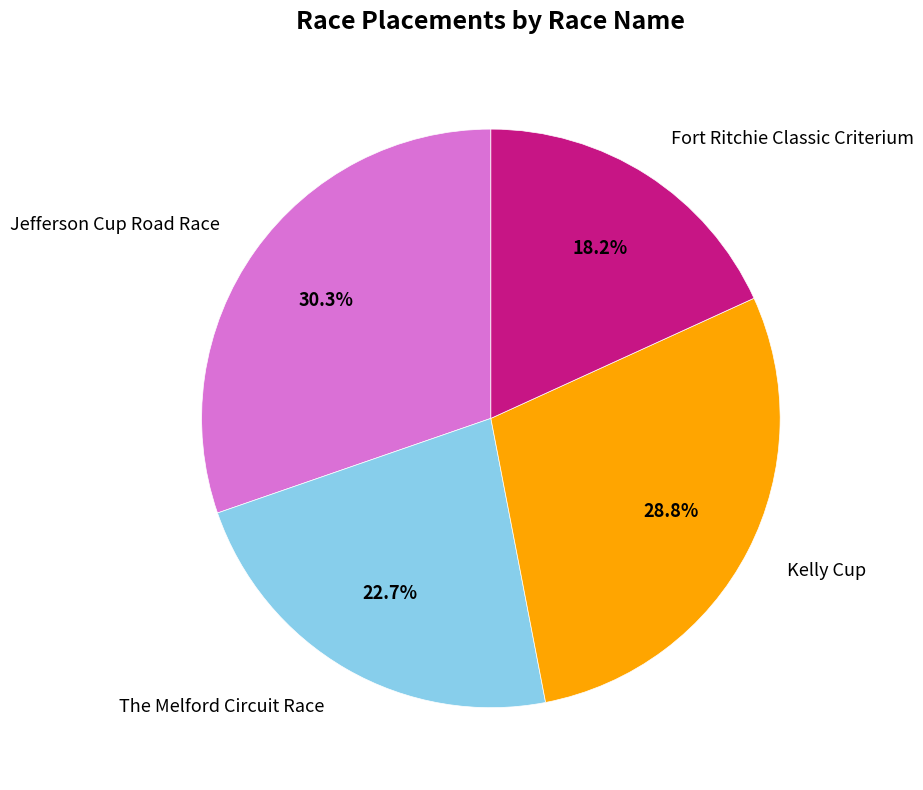

Is there a majority slice in this chart?

No